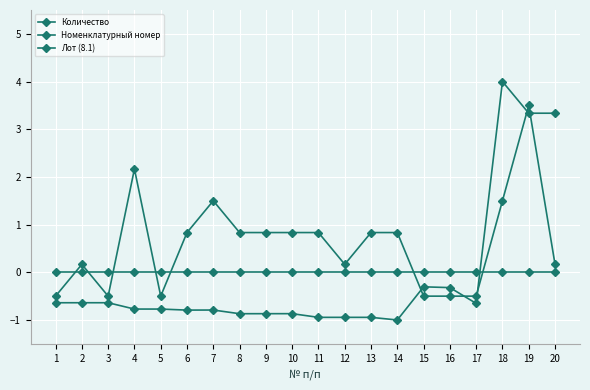

What is the difference between the highest and lowest values at 17?

0.7